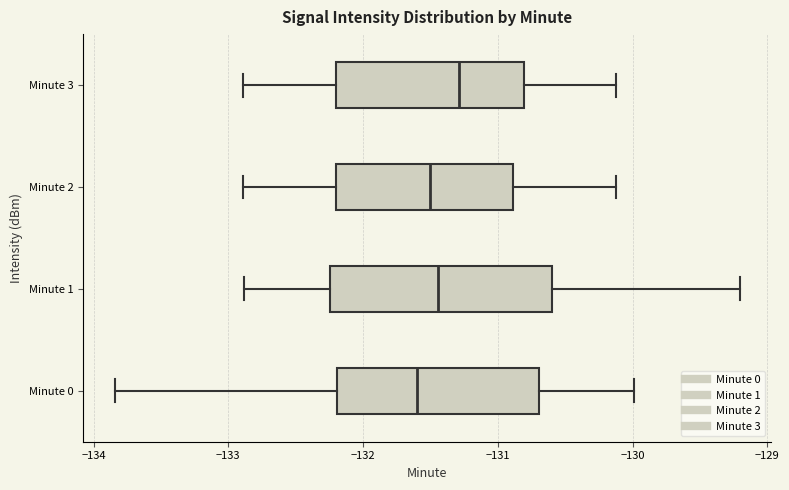

Reading bottom to top, read every box against the x-axis: the position of its median line, the range the box covers, and the ends of its whiskers. The values are not printed on the chart, so give them approximately, as read against the axis.

Minute 0: median -131.6, box -132.2 to -130.7, whiskers -133.8 to -130.0
Minute 1: median -131.4, box -132.2 to -130.6, whiskers -132.9 to -129.2
Minute 2: median -131.5, box -132.2 to -130.9, whiskers -132.9 to -130.1
Minute 3: median -131.3, box -132.2 to -130.8, whiskers -132.9 to -130.1